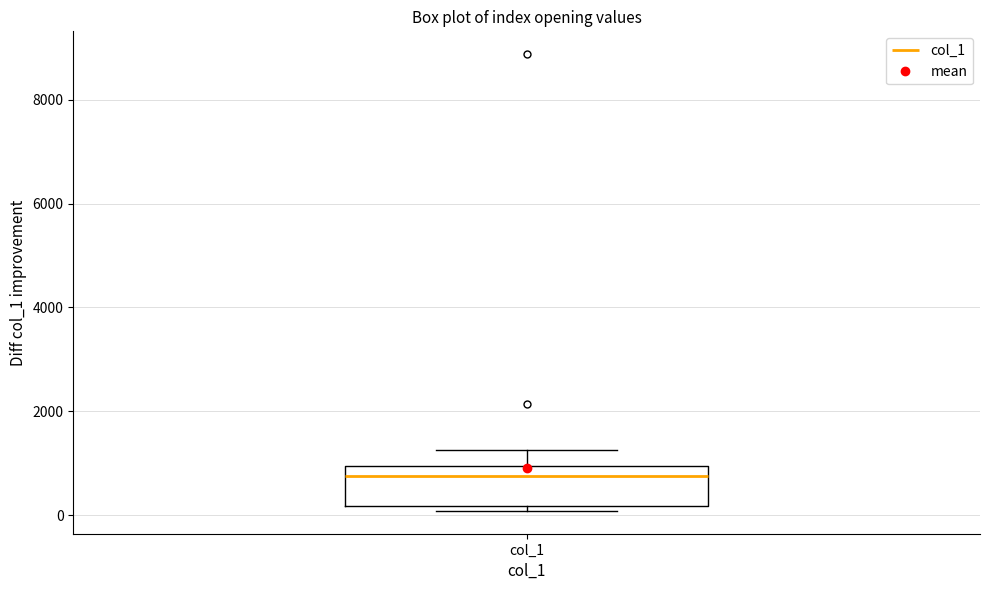

Transcribe this box plot: give where the median line is, the range the box spans, and where the two whiskers end, as read against the y-axis. The values are not printed on the chart, so give them approximately, as read against the axis.

median 800, box 200 to 1000, whiskers 0 to 1200